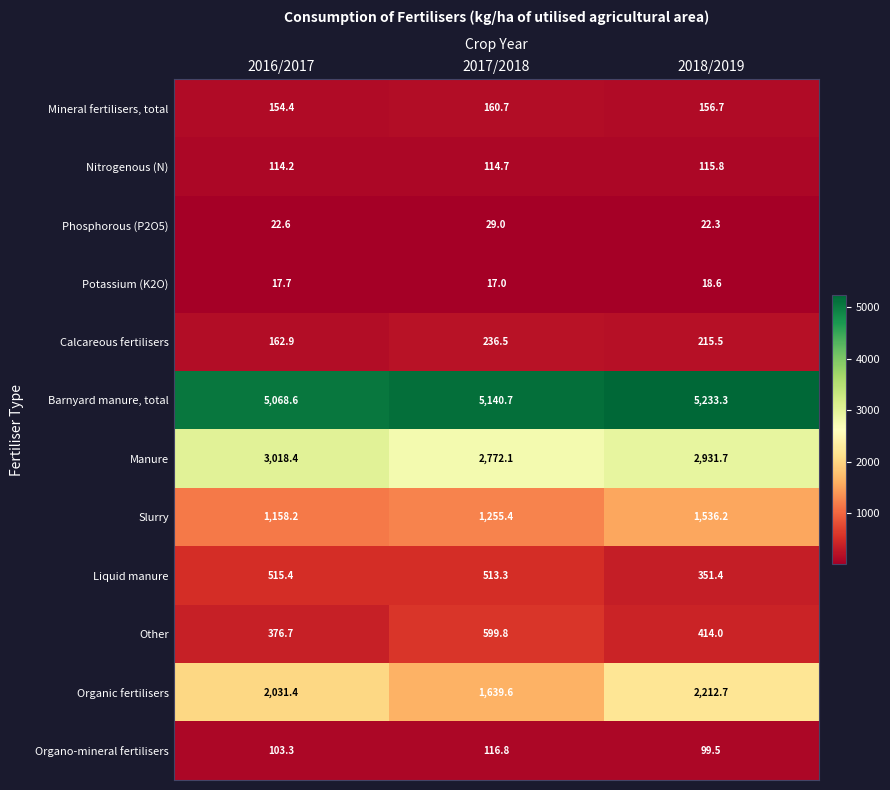

Is the value of Potassium (K2O) at 2017/2018 greater than the value of Manure at 2017/2018?

No